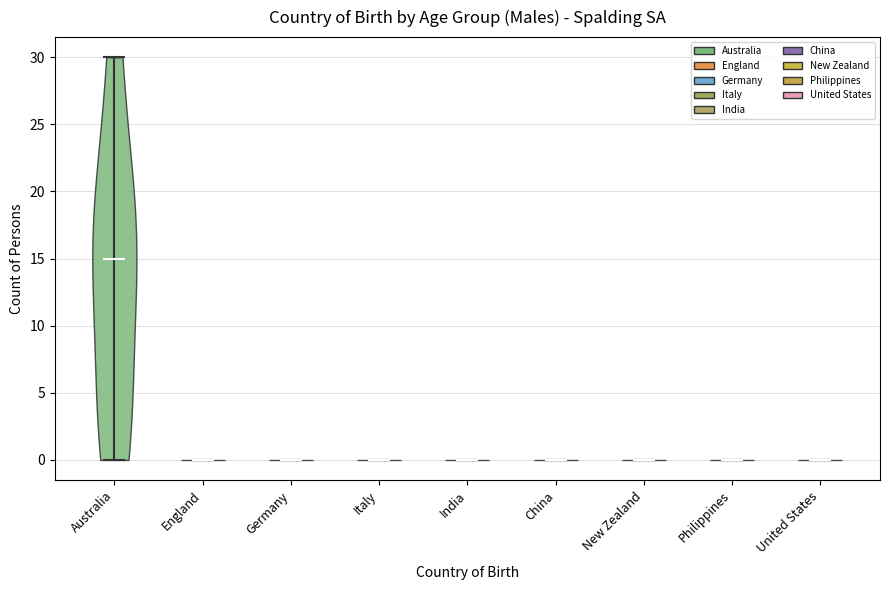

Reading left to right, read every violin against the y-axis: where its median line is, and the lowest and highest points it reaches. The values are not printed on the chart, so give them approximately, as read against the axis.

Australia: median line 15, lowest point 0, highest point 30
England: median line 0, lowest point 0, highest point 0
Germany: median line 0, lowest point 0, highest point 0
Italy: median line 0, lowest point 0, highest point 0
India: median line 0, lowest point 0, highest point 0
China: median line 0, lowest point 0, highest point 0
New Zealand: median line 0, lowest point 0, highest point 0
Philippines: median line 0, lowest point 0, highest point 0
United States: median line 0, lowest point 0, highest point 0